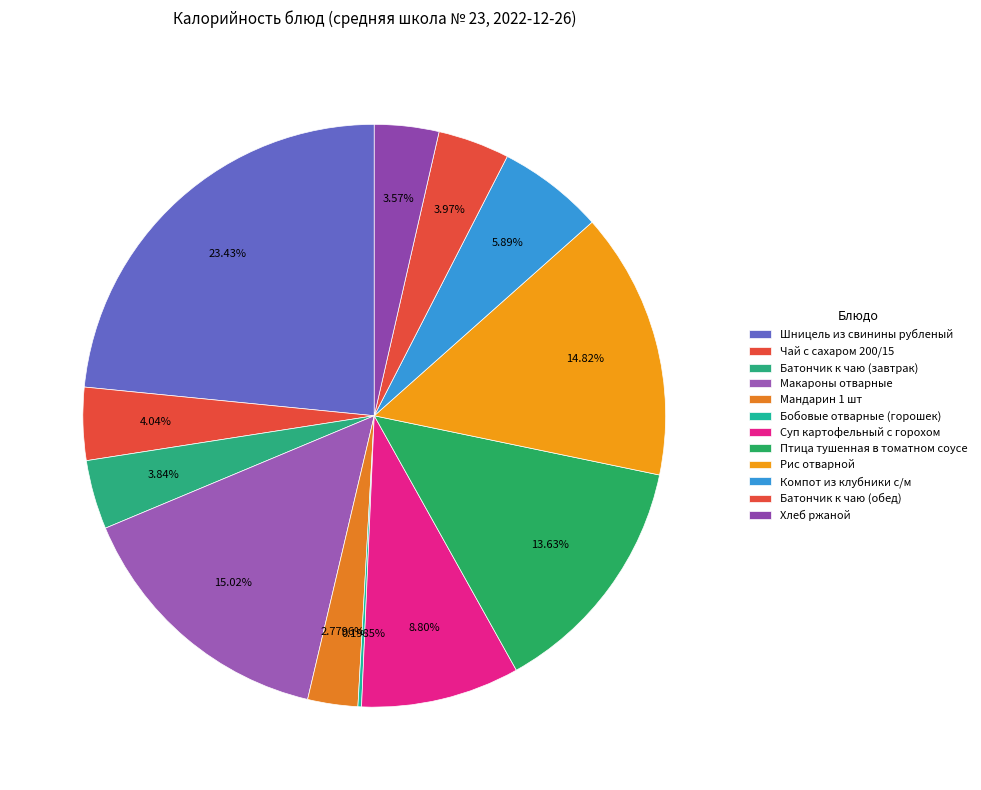

Is it true that Птица тушенная в томатном соусе is 14% of the pie?

True